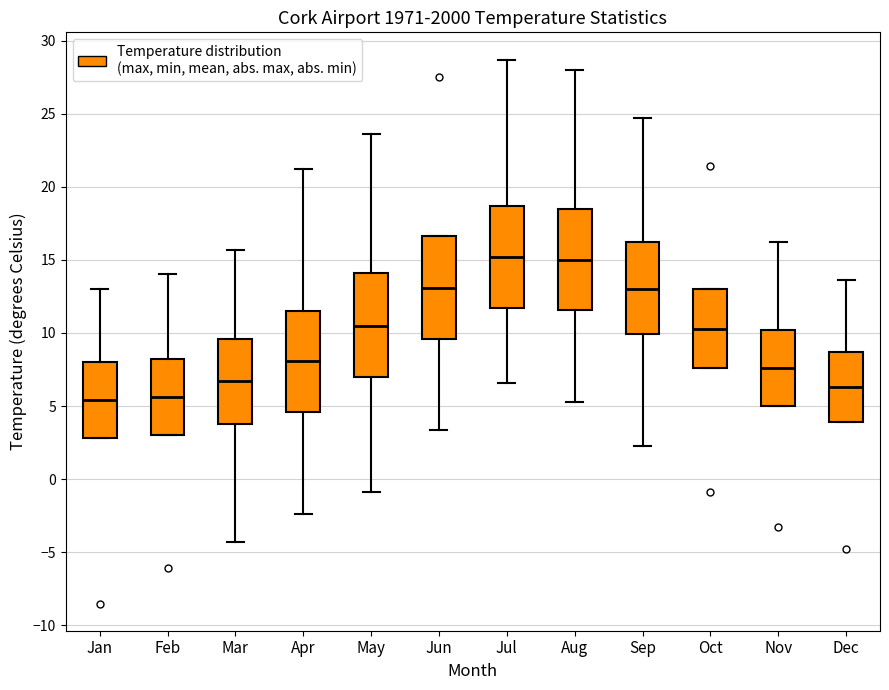

Reading left to right, transcribe this box plot: for each box, give where its median line is, the range the box spans, and where its two whiskers end, as read against the y-axis. The values are not printed on the chart, so give them approximately, as read against the axis.

Jan: median 5.5, box 3.0 to 8.0, whiskers 3.0 to 13.0
Feb: median 5.5, box 3.0 to 8.0, whiskers 3.0 to 14.0
Mar: median 6.5, box 4.0 to 9.5, whiskers -4.5 to 15.5
Apr: median 8.0, box 4.5 to 11.5, whiskers -2.5 to 21.0
May: median 10.5, box 7.0 to 14.0, whiskers -1.0 to 23.5
Jun: median 13.0, box 9.5 to 16.5, whiskers 3.5 to 16.5
Jul: median 15.0, box 11.5 to 18.5, whiskers 6.5 to 28.5
Aug: median 15.0, box 11.5 to 18.5, whiskers 5.5 to 28.0
Sep: median 13.0, box 10.0 to 16.0, whiskers 2.5 to 24.5
Oct: median 10.5, box 7.5 to 13.0, whiskers 7.5 to 13.0
Nov: median 7.5, box 5.0 to 10.0, whiskers 5.0 to 16.0
Dec: median 6.5, box 4.0 to 8.5, whiskers 4.0 to 13.5